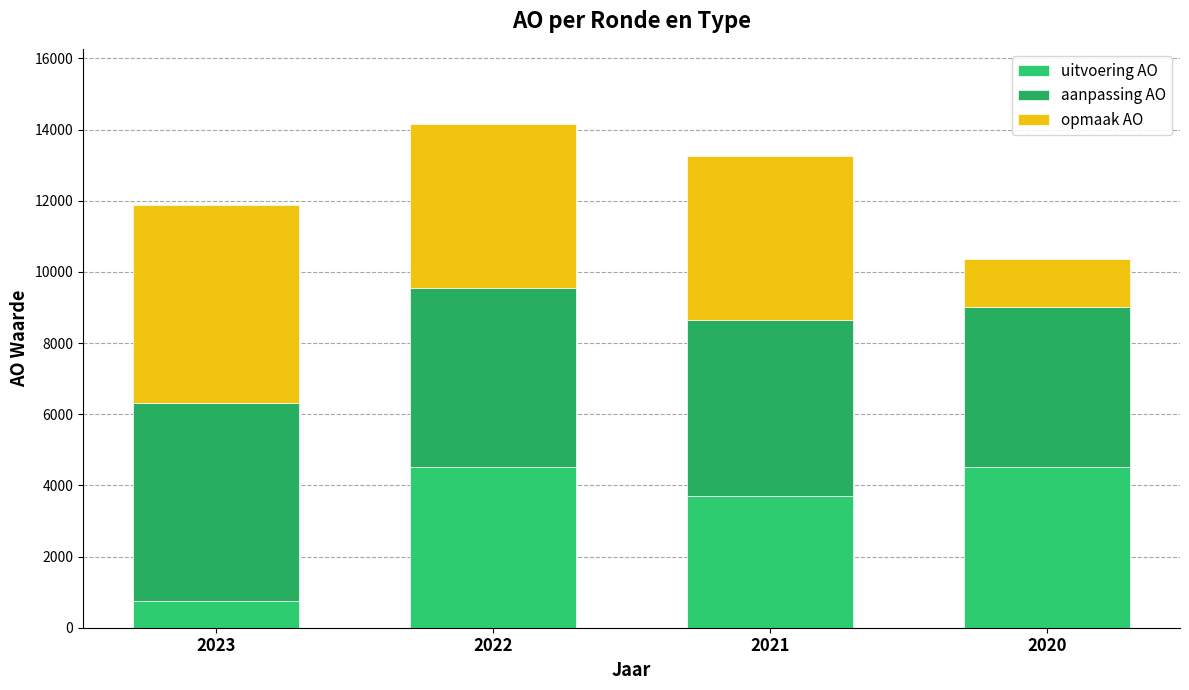

What are all the series names shown in the legend?

uitvoering AO, aanpassing AO, opmaak AO